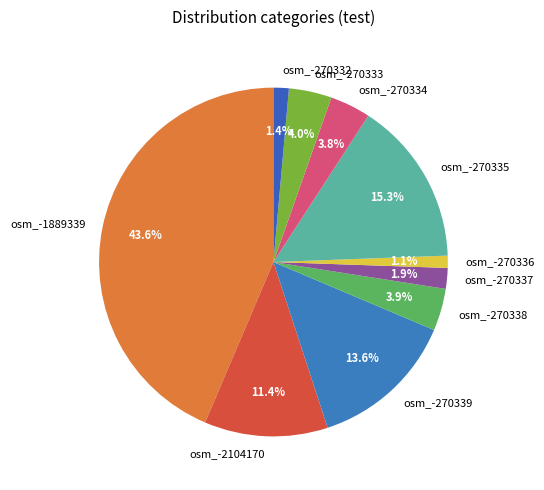

How many slices are in this pie chart?

10